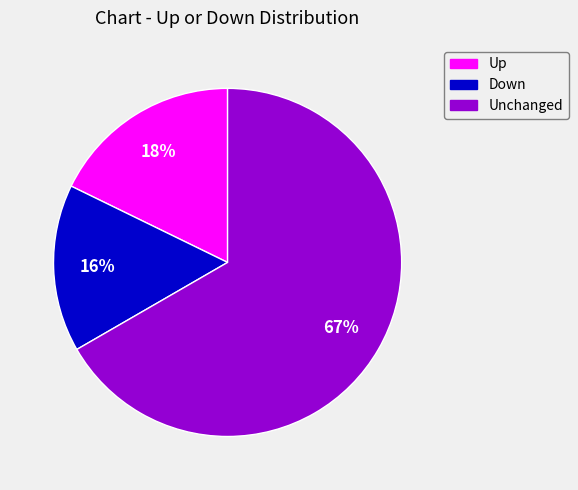

Which slice is the largest?

Unchanged